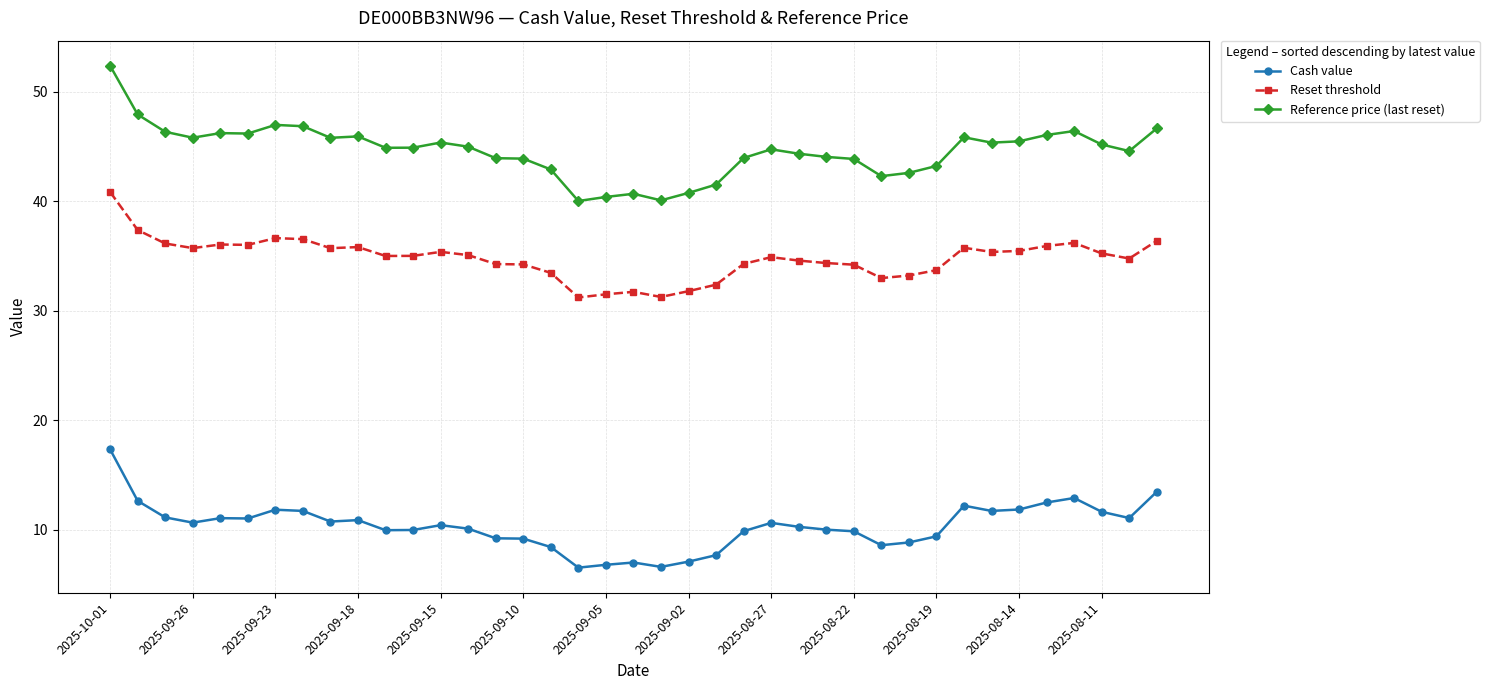

What is the difference between the maximum and second lowest values in the Reference price (last reset) series?

12.3